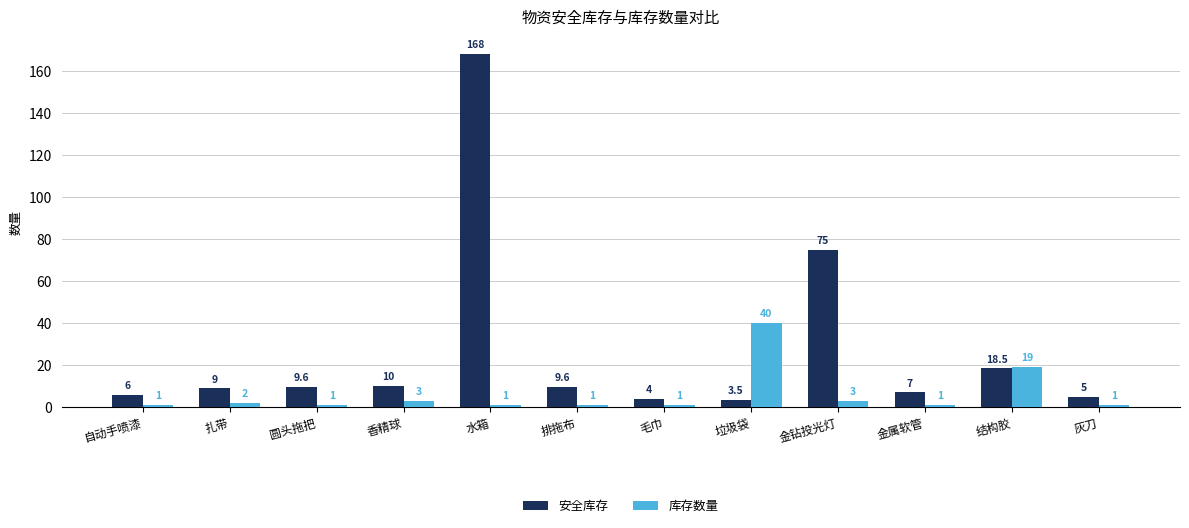

Which series has the largest range (max minus min)?

安全库存